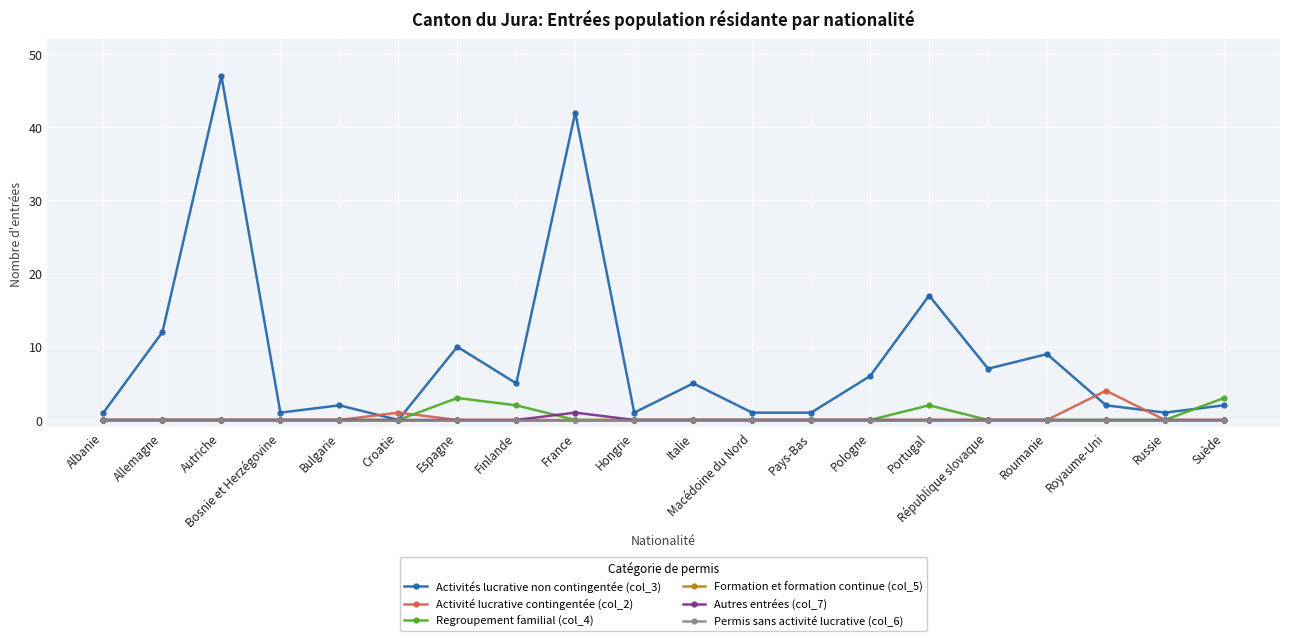

Where is the first local maximum for Regroupement familial (col_4)?

Espagne